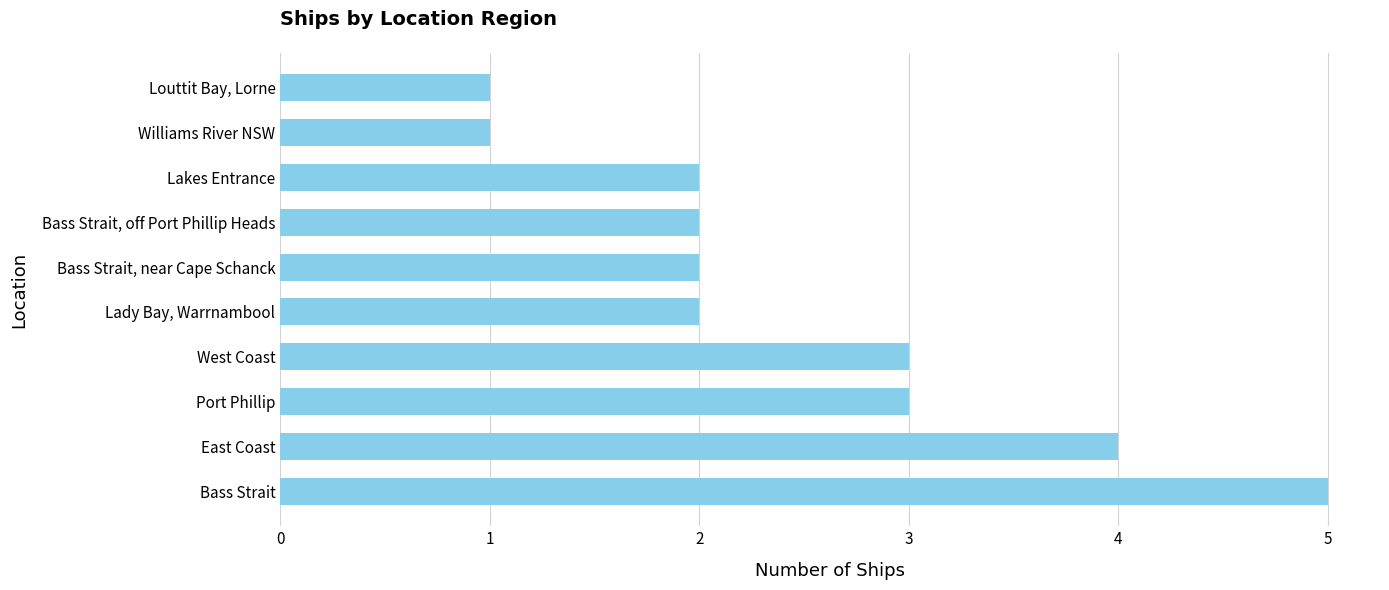

Reading bottom to top, what are all the values shown in this chart?

Bass Strait=5	East Coast=4	Port Phillip=3	West Coast=3	Lady Bay, Warrnambool=2	Bass Strait, near Cape Schanck=2	Bass Strait, off Port Phillip Heads=2	Lakes Entrance=2	Williams River NSW=1	Louttit Bay, Lorne=1